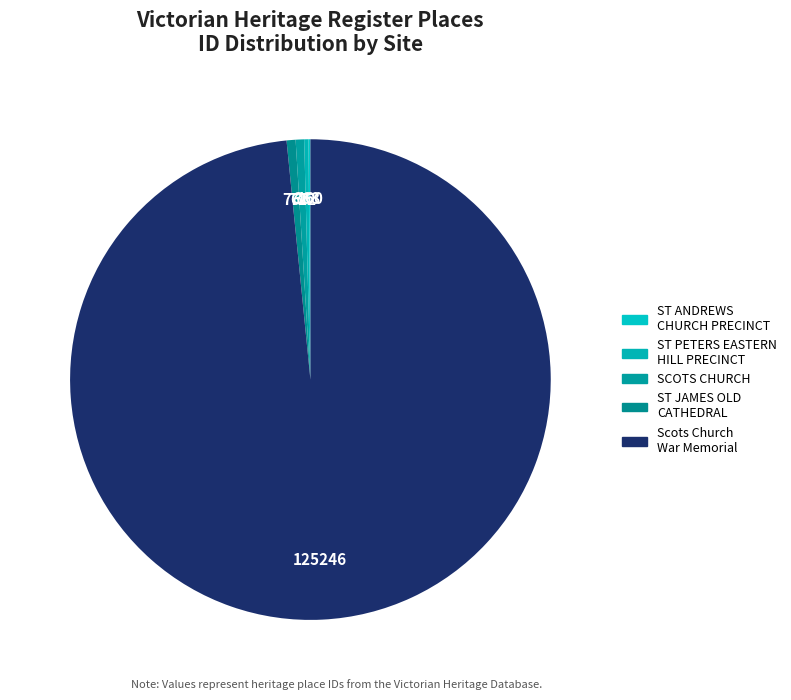

To the nearest percent, what is the difference between the largest and smallest slice percentages?

98%